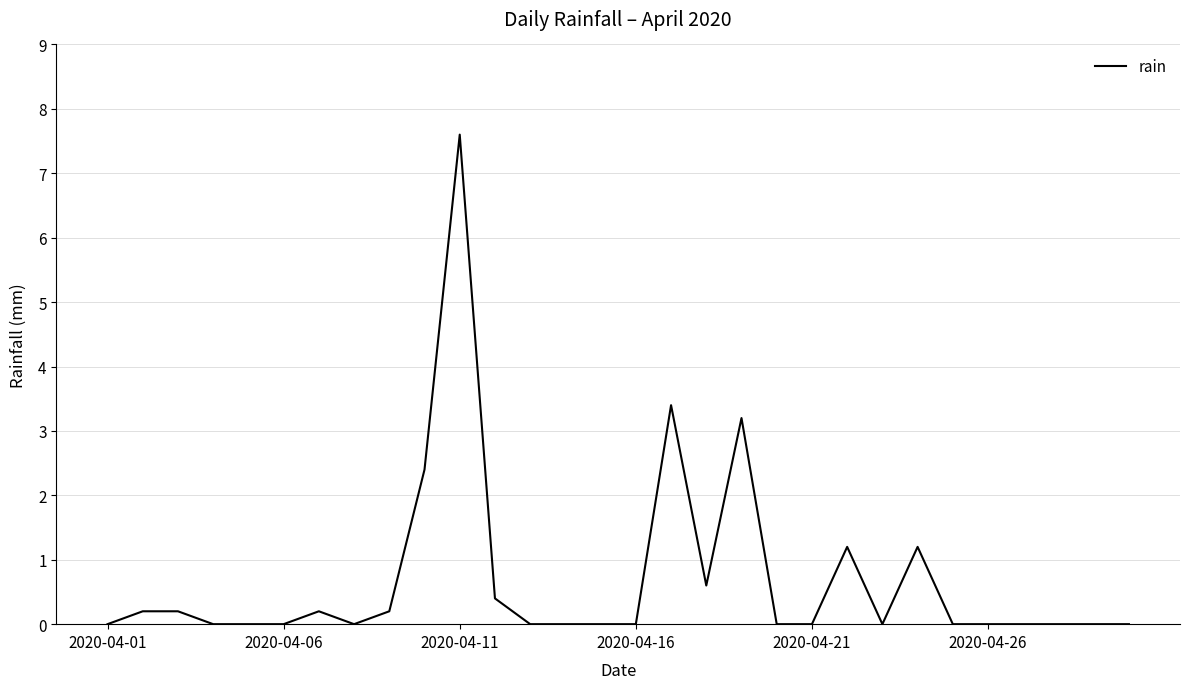

What is the difference between the maximum and minimum values?

7.6